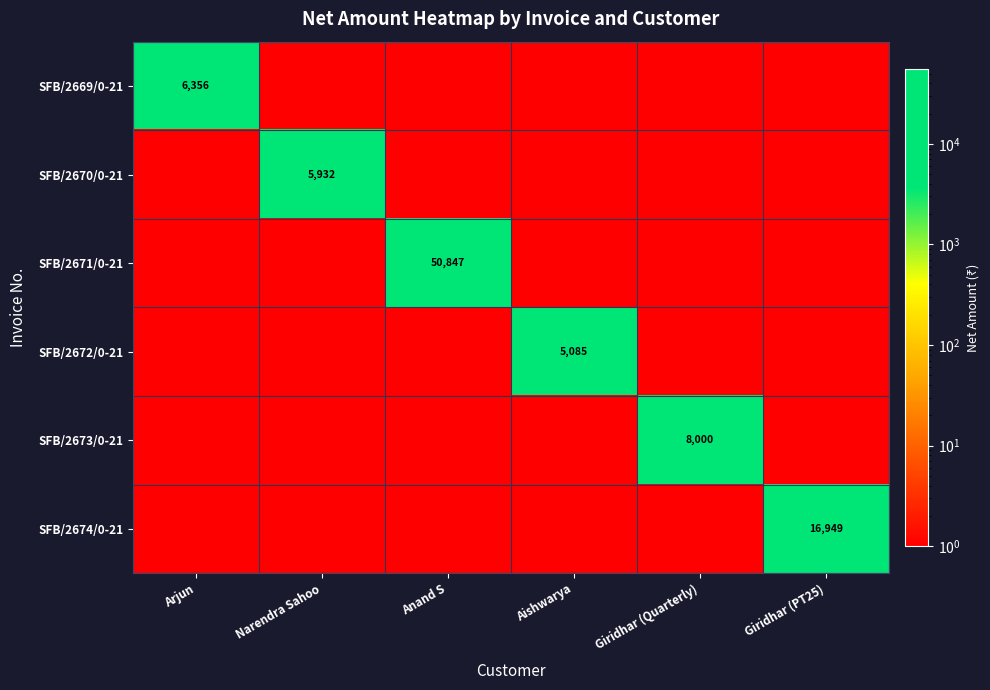

Between Giridhar (Quarterly) and Arjun, which is larger?

Arjun